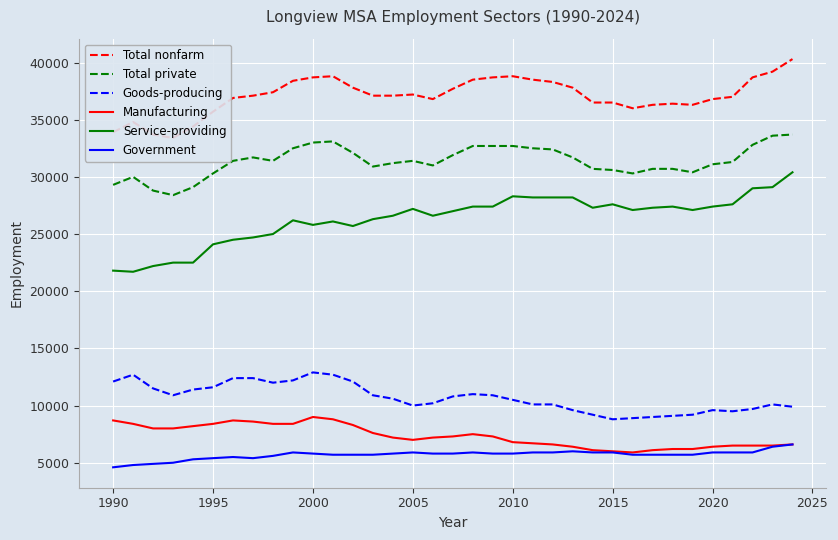

True or false: Service-providing and Total private intersect in this chart.

False